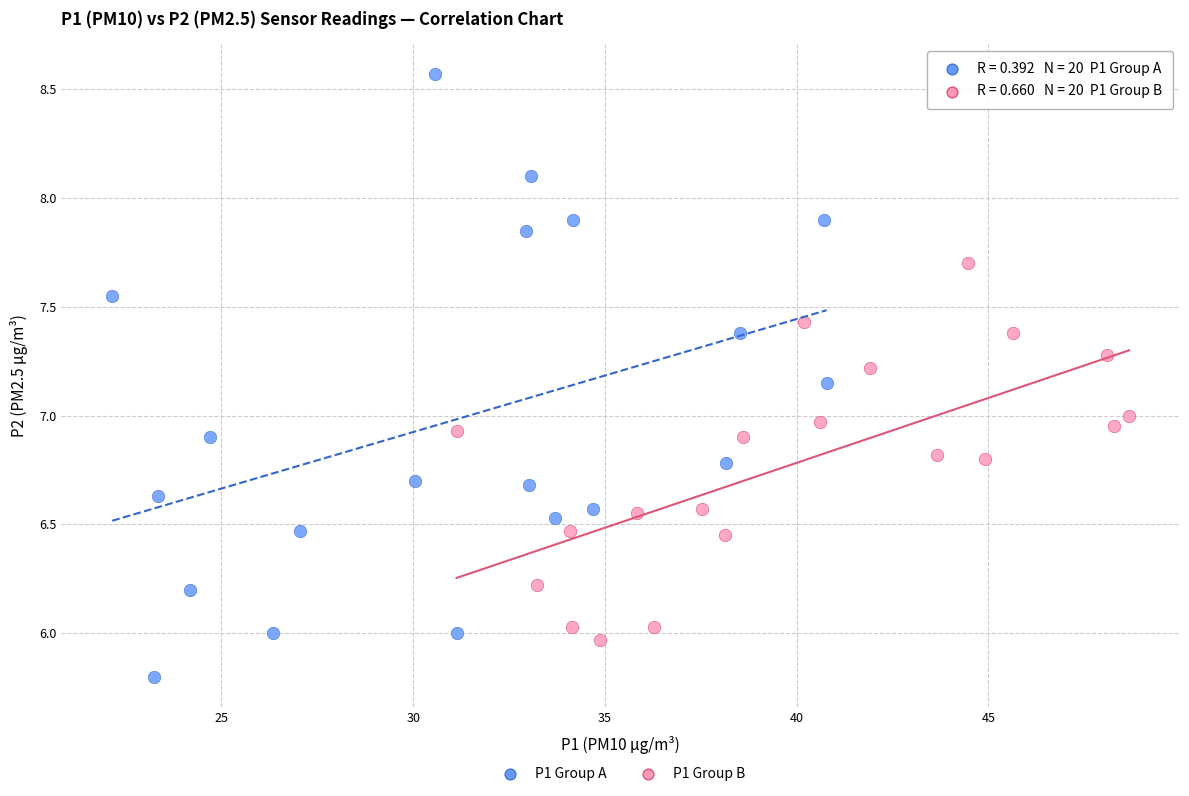

Which series reaches the minimum Y coordinate?

P1 Group A